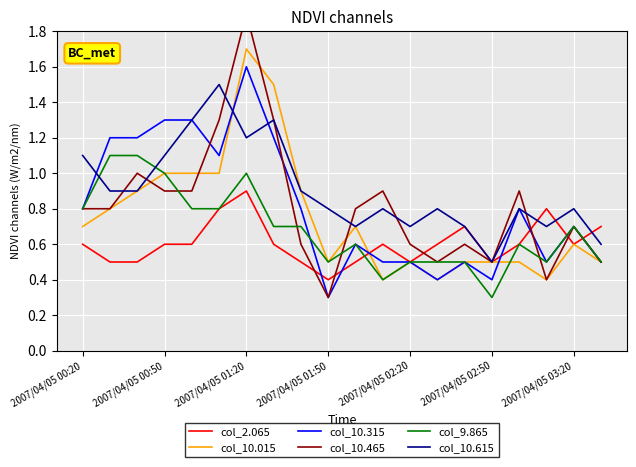

In col_10.015, how many points are lower than both neighbors (excluding endpoints)?

4